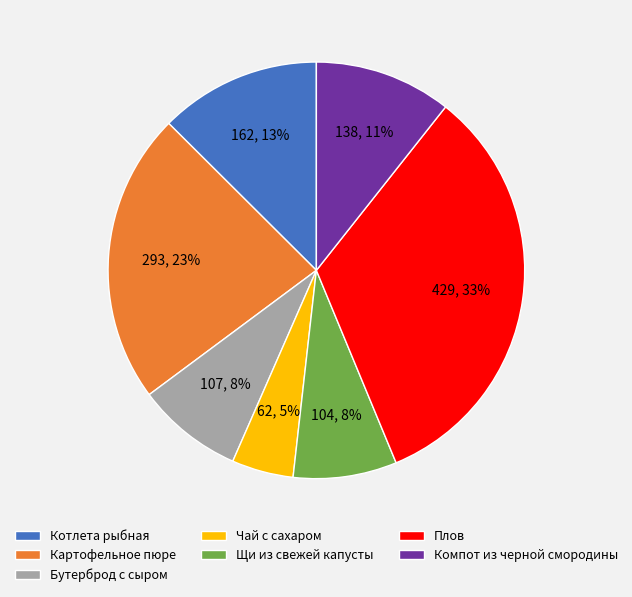

Which slice is the smallest?

Чай с сахаром